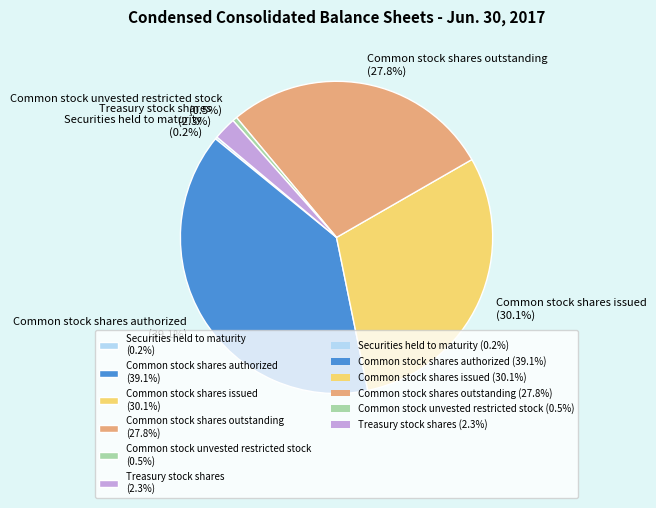

Which slice is the largest?

Common stock shares authorized